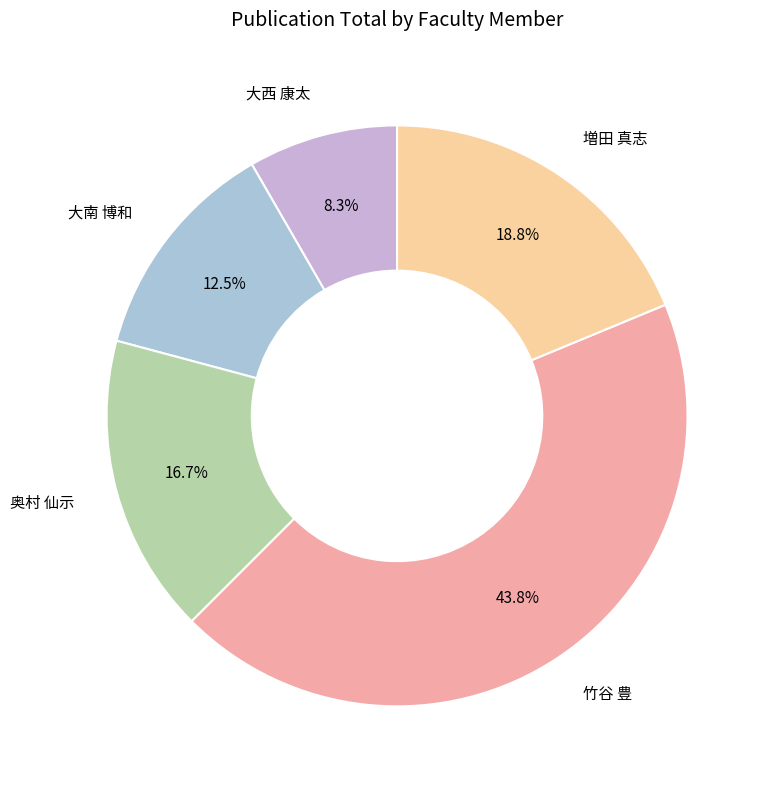

To the nearest percent, what is the difference between the largest and smallest slice percentages?

35%